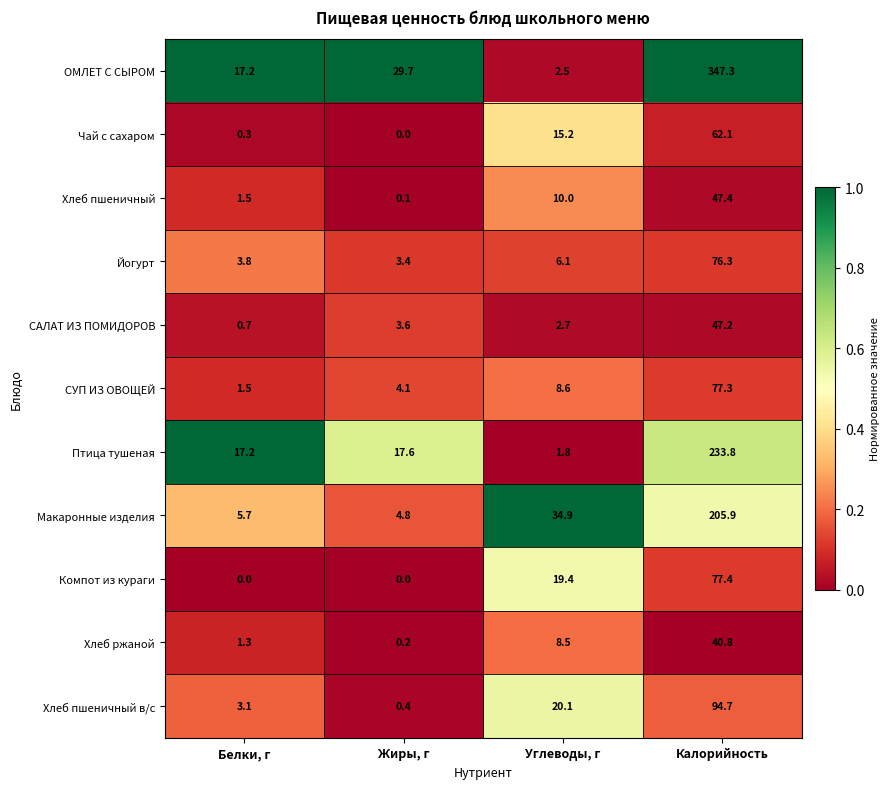

What is the sum of the Компот из кураги values at Углеводы, г and Калорийность?

96.8